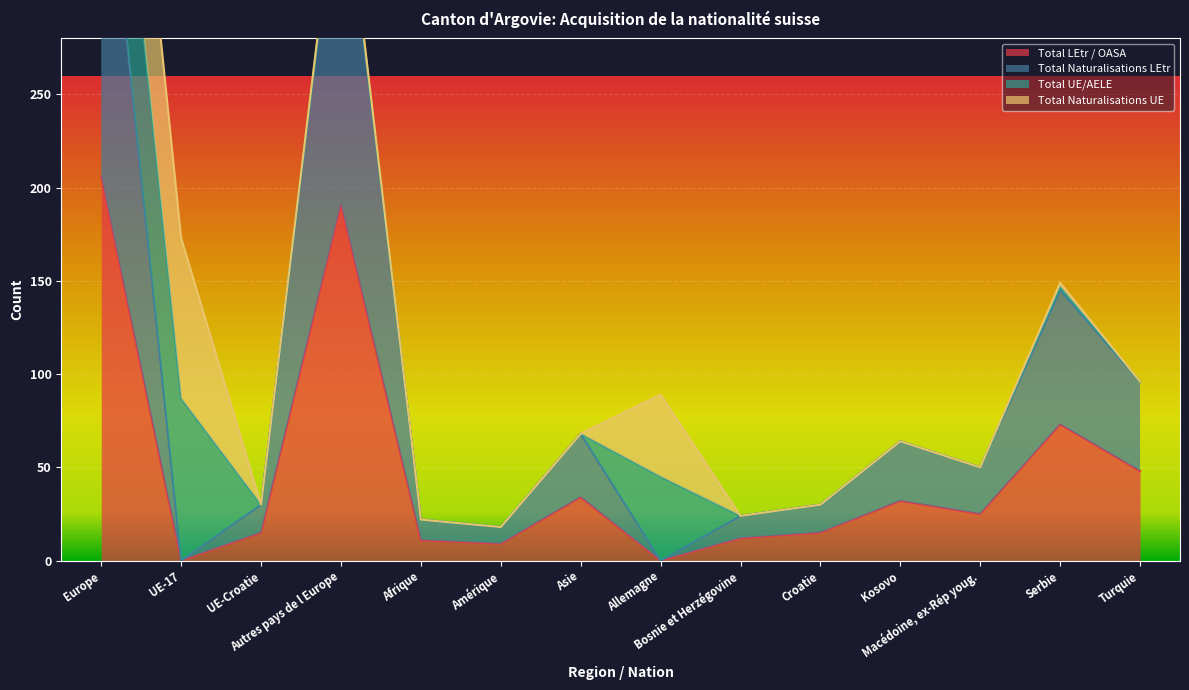

List the labels in order of Total LEtr / OASA value, smallest first.

UE-17, Allemagne, Amérique, Afrique, Bosnie et Herzégovine, UE-Croatie, Croatie, Macédoine, ex-Rép youg., Kosovo, Asie, Turquie, Serbie, Autres pays de l Europe, Europe